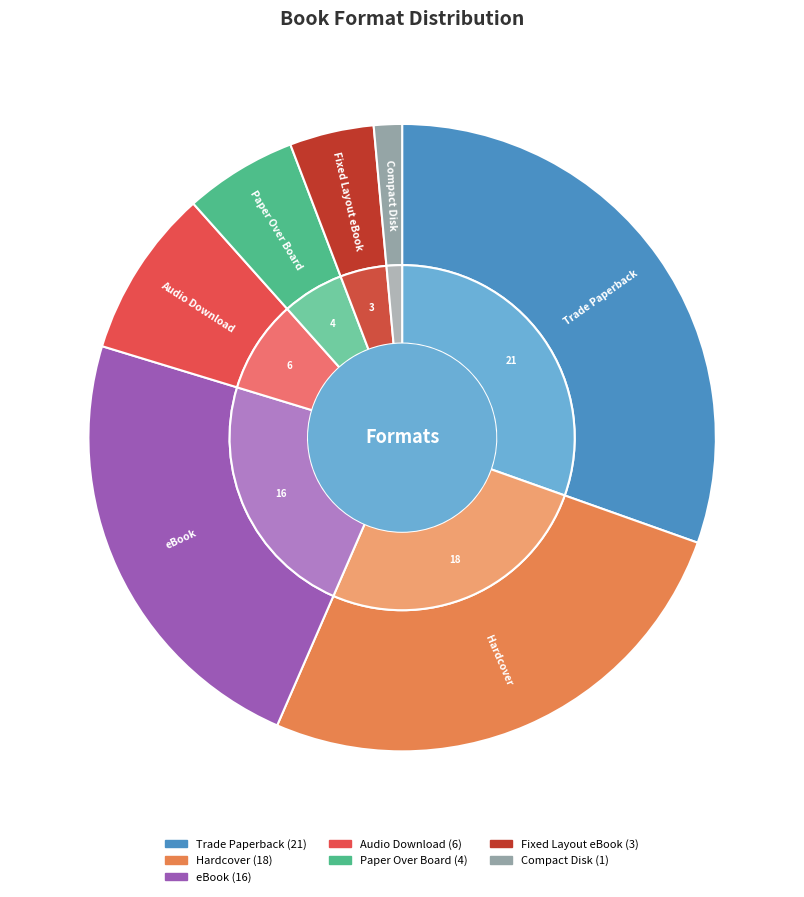

To the nearest percent, what is the combined percentage of Trade Paperback and Fixed Layout eBook?

35%